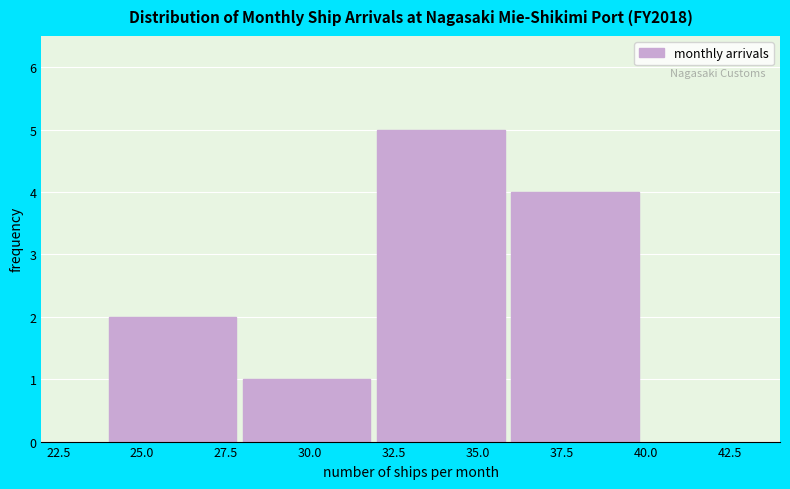

Reading left to right, transcribe this chart: for each bar, give the range it covers on the x-axis and its height. The values are not printed on the chart, so give them approximately, as read against the axis.

24 to 28: 2
28 to 32: 1
32 to 36: 5
36 to 40: 4